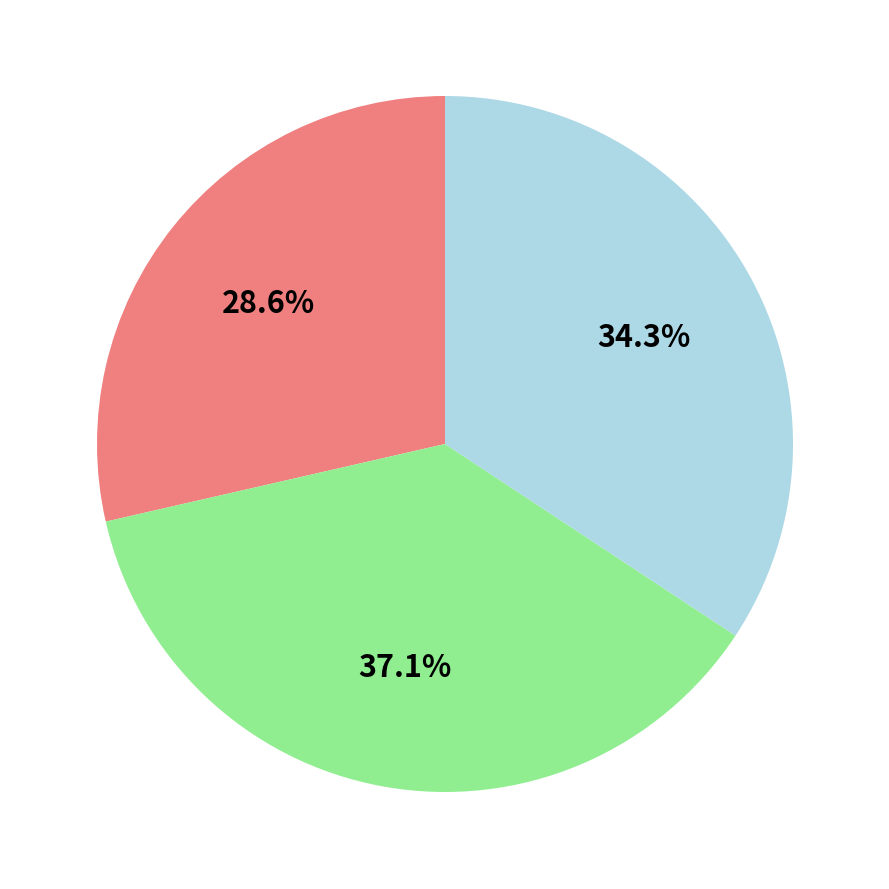

Is there any slice that represents more than half of the pie?

No